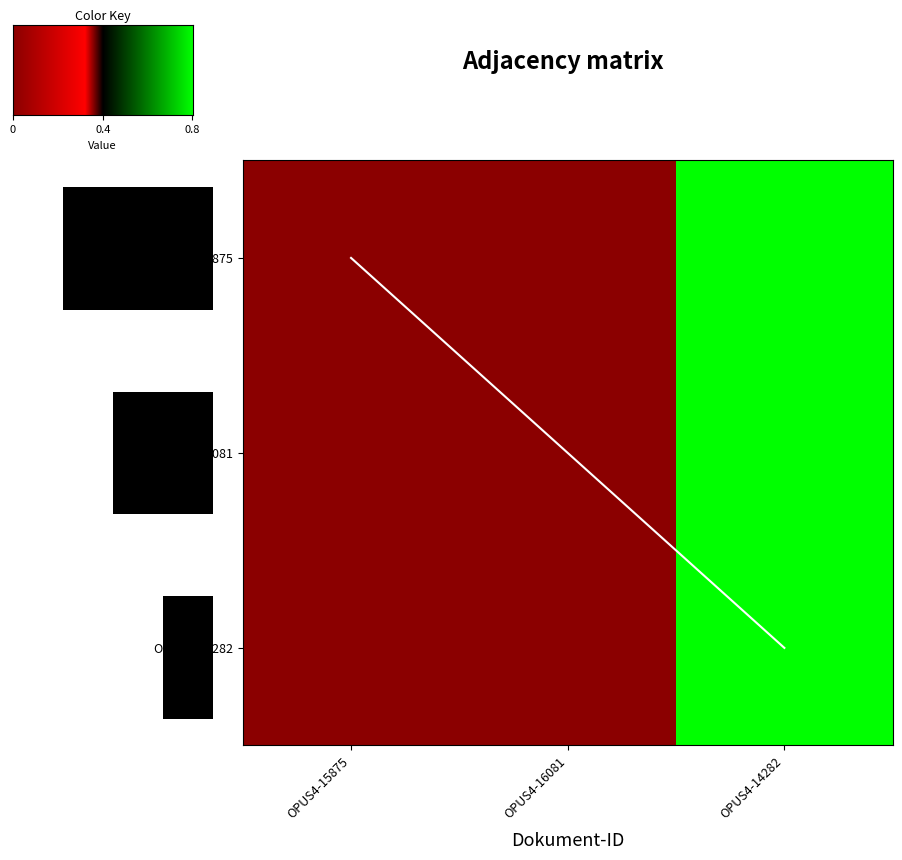

Is it true that OPUS4-15875 equals 0 at OPUS4-15875?

True